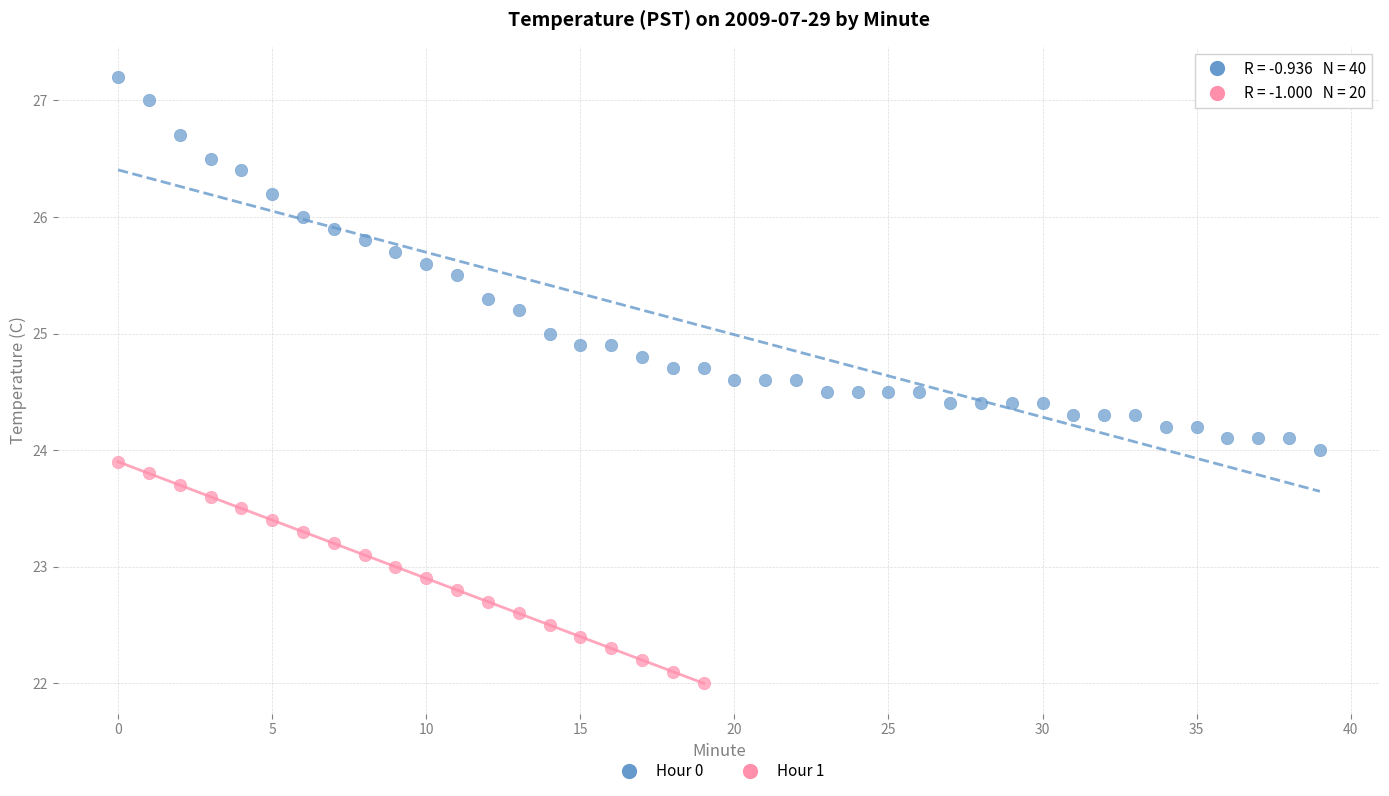

Which series reaches the minimum Y coordinate?

Hour 1